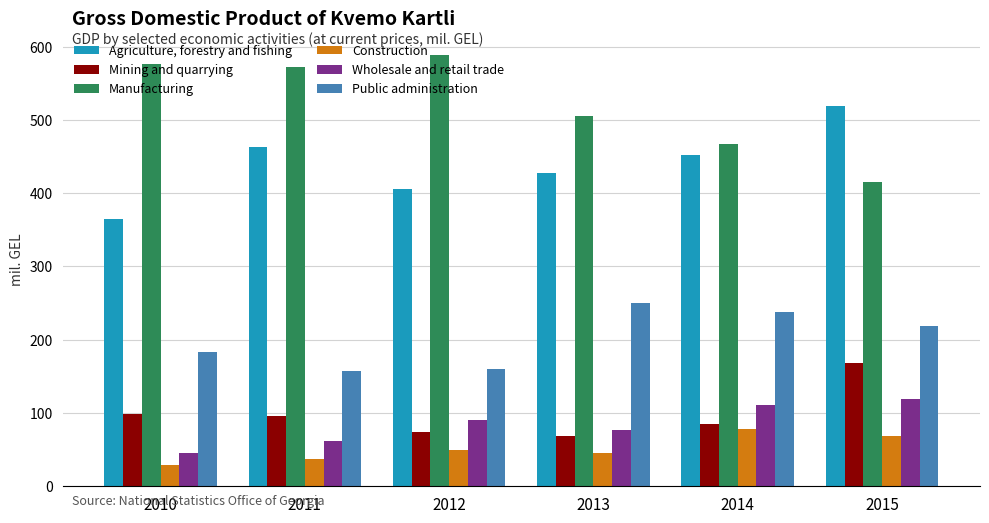

What are all the series names shown in the legend?

Agriculture, forestry and fishing, Mining and quarrying, Manufacturing, Construction, Wholesale and retail trade, Public administration